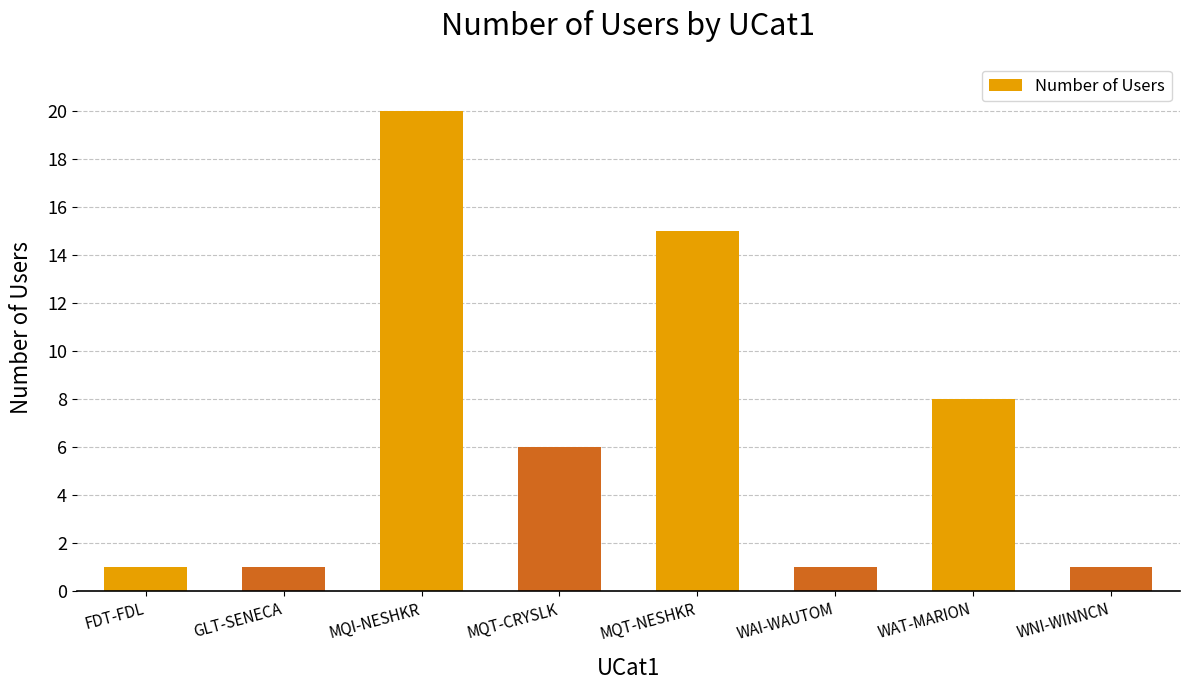

What position from the right is MQT-NESHKR?

4